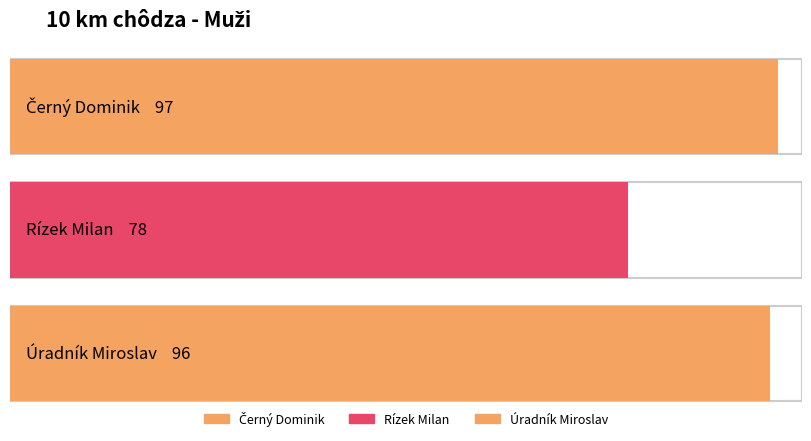

Rank the categories by value from lowest to highest.

Rízek Milan, Úradník Miroslav, Černý Dominik